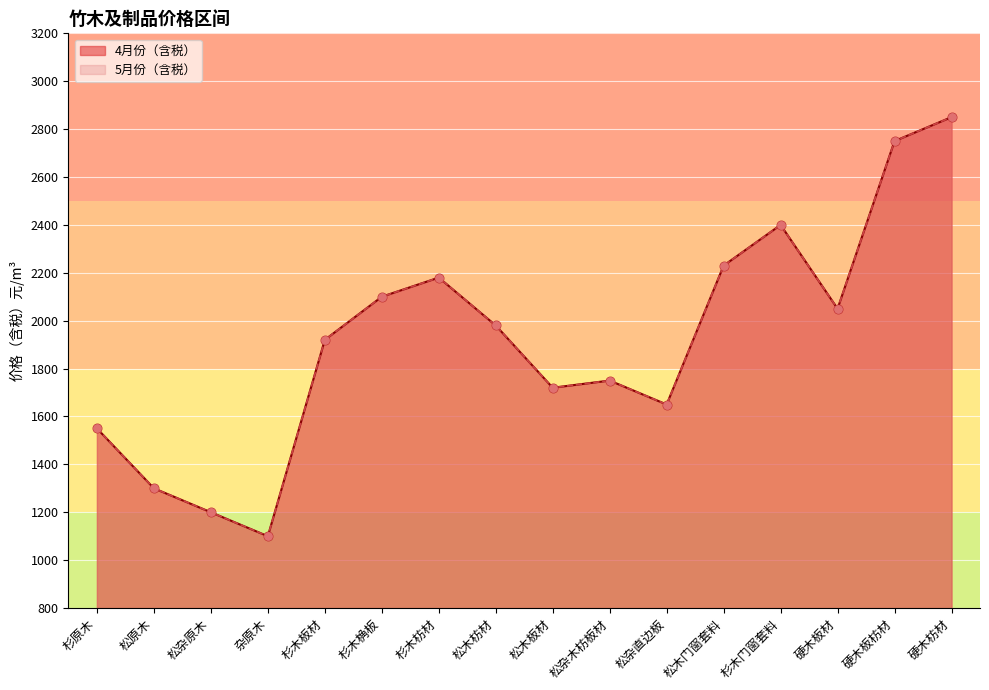

Which series contains the highest Y value?

4月份（含税）